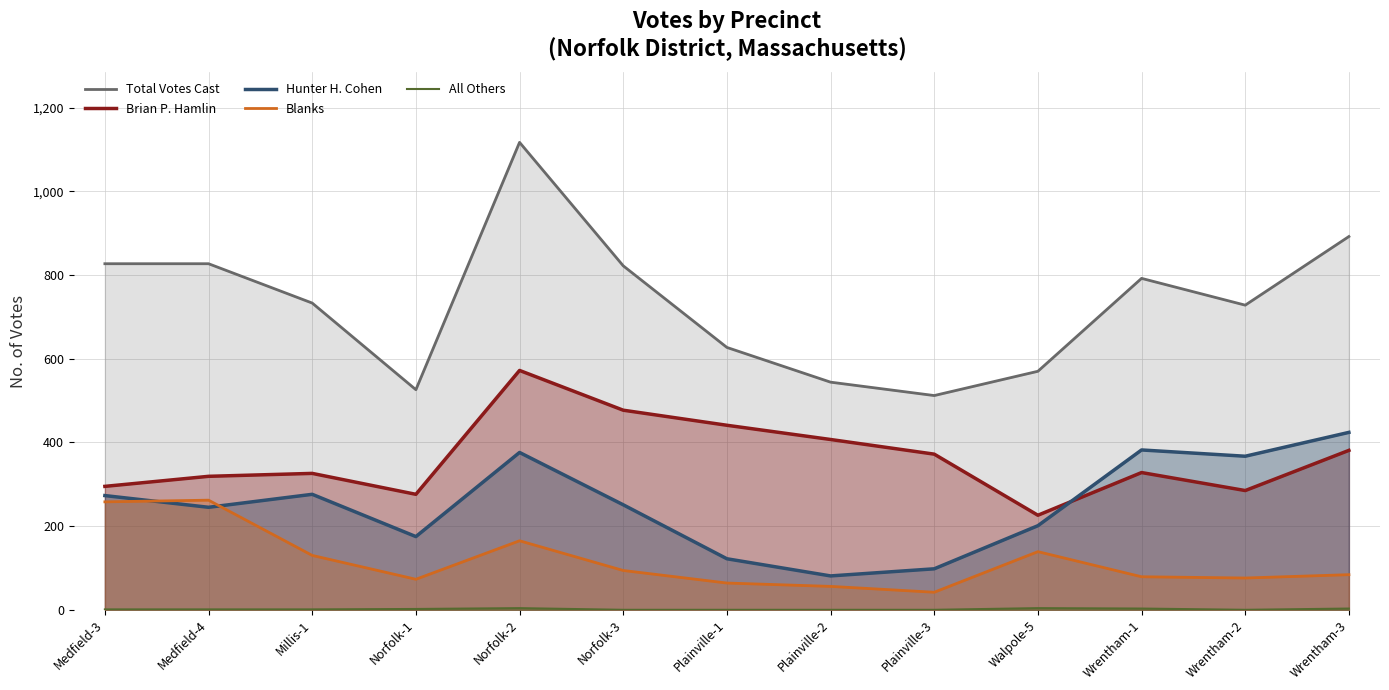

How many data points in All Others are less than 1?

5